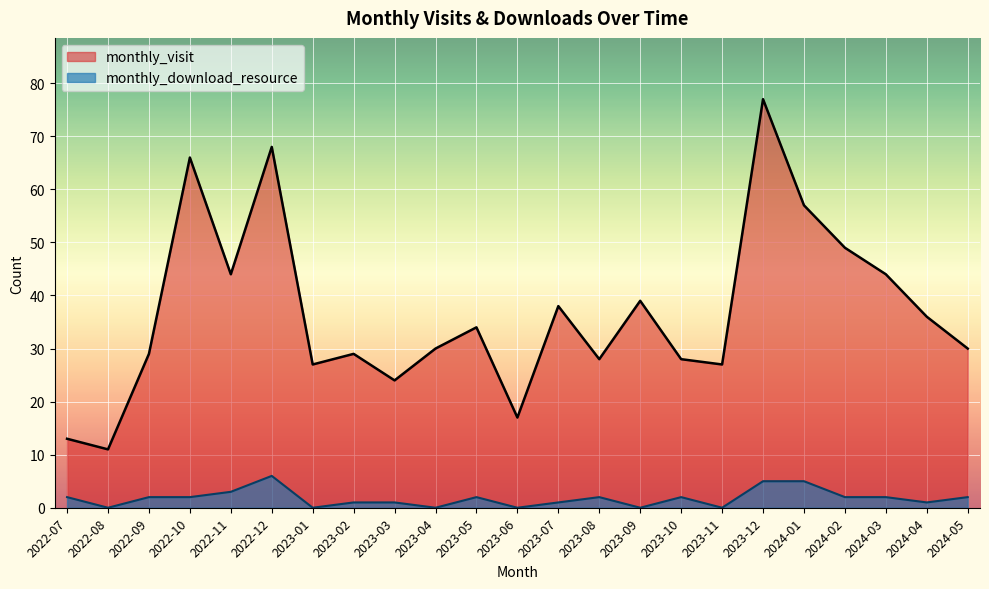

Count the monthly_download_resource values in the range 0 to 2.

19